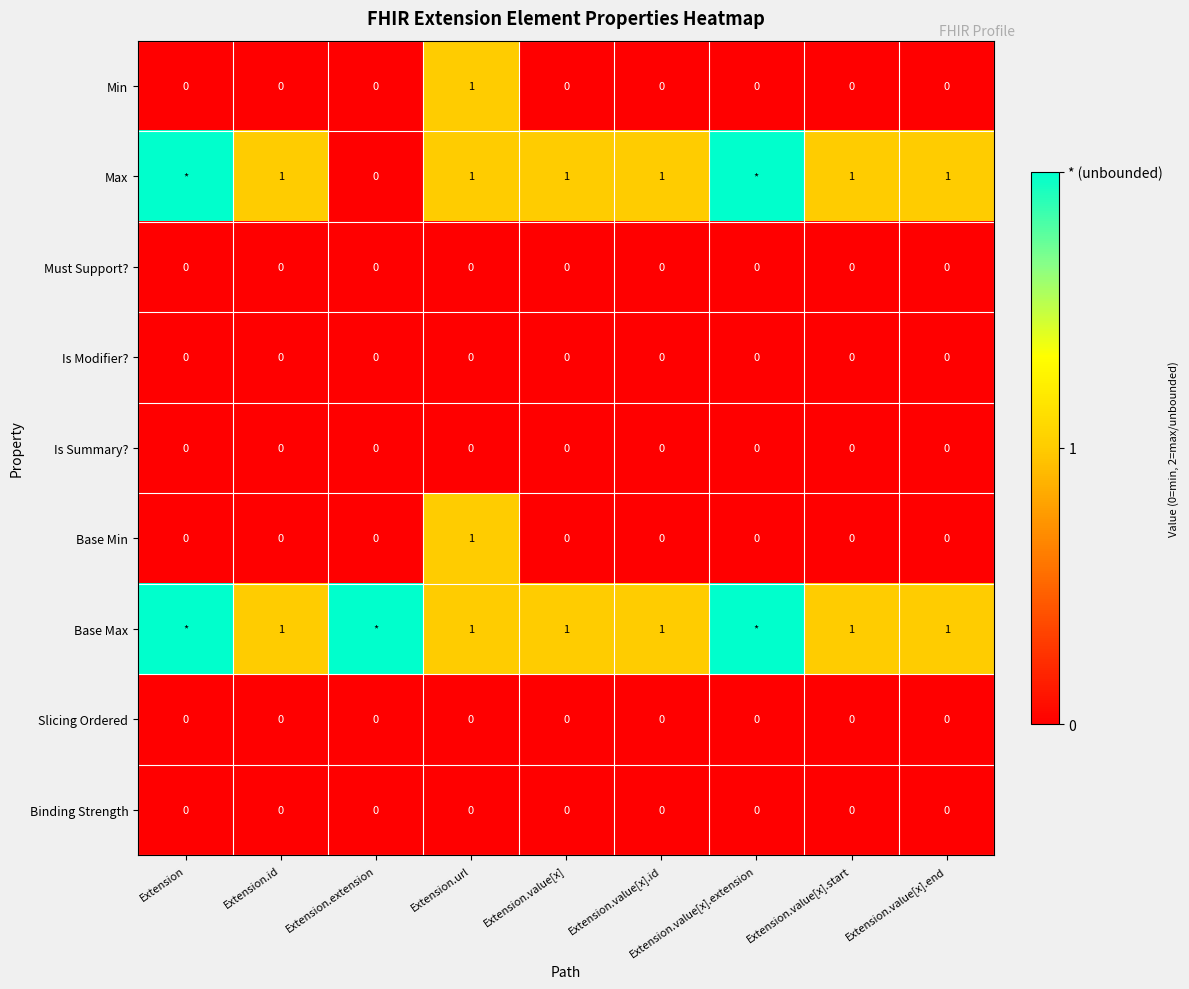

At which label does Base Min reach its peak?

Extension.url